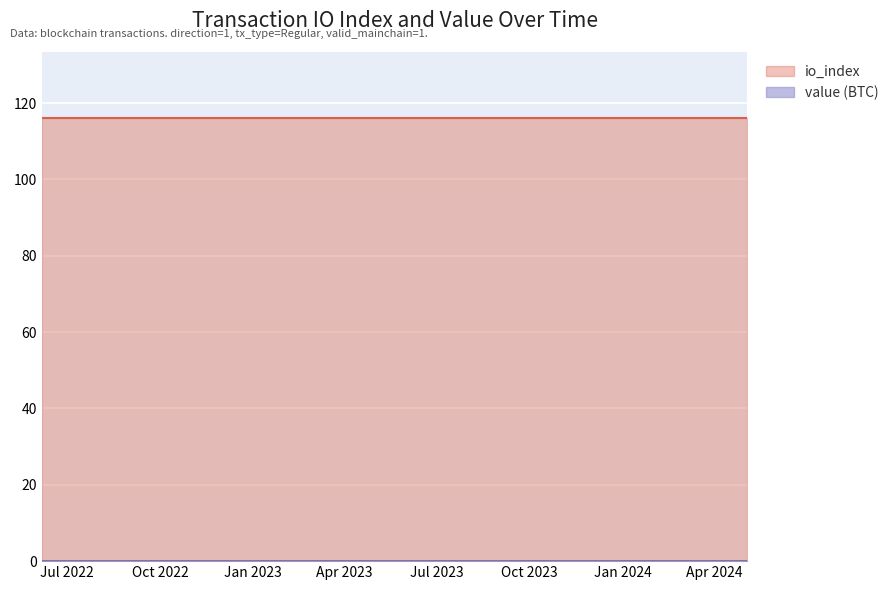

Reading right to left, transcribe all the data shown in this chart.

value: 0.0	0.0	0.0	0.0	0.0	0.0	0.0	0.0	0.0	0.0	0.0	0.0	0.0	0.0	0.0	0.0	0.0	0.0	0.0	0.0	0.0	0.0	0.0	0.0
io_index: 116.0	116.0	116.0	116.0	116.0	116.0	116.0	116.0	116.0	116.0	116.0	116.0	116.0	116.0	116.0	116.0	116.0	116.0	116.0	116.0	116.0	116.0	116.0	116.0